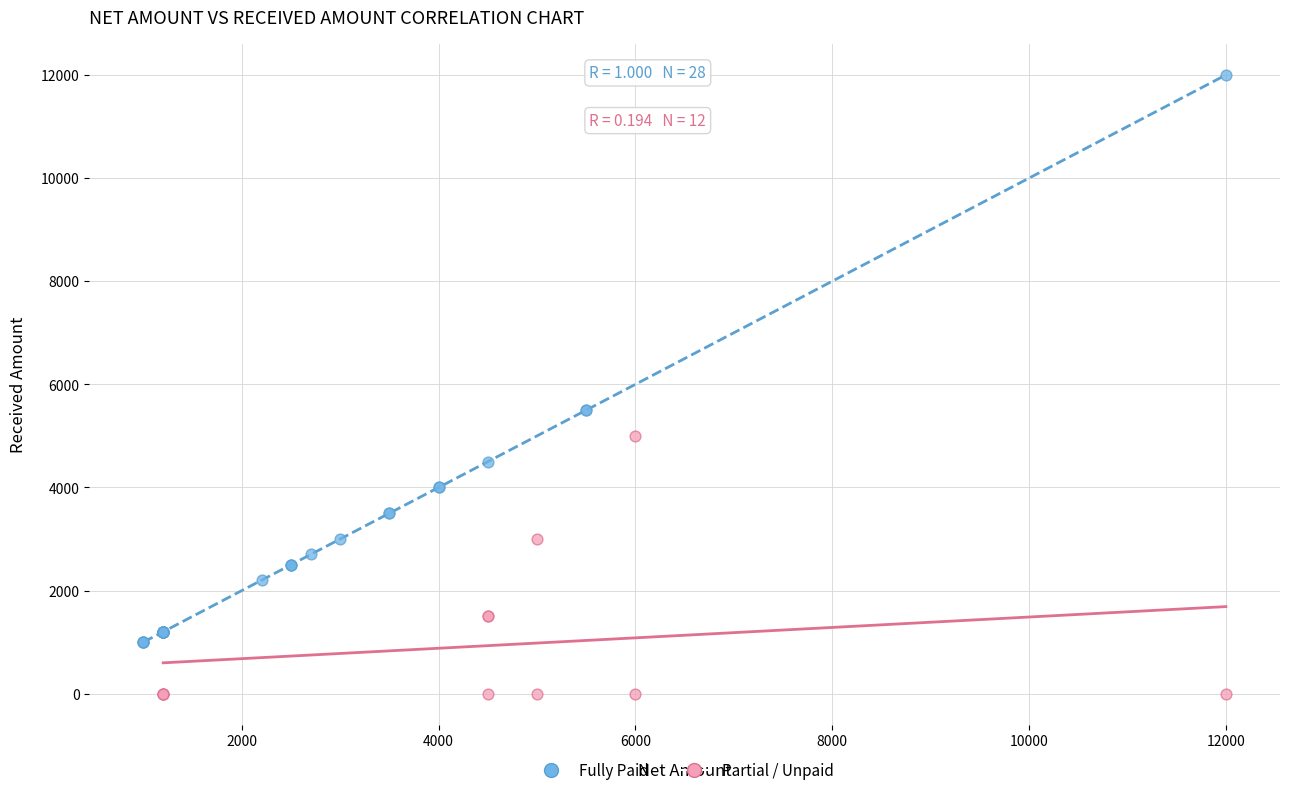

Which series reaches the minimum Y coordinate?

Partial / Unpaid